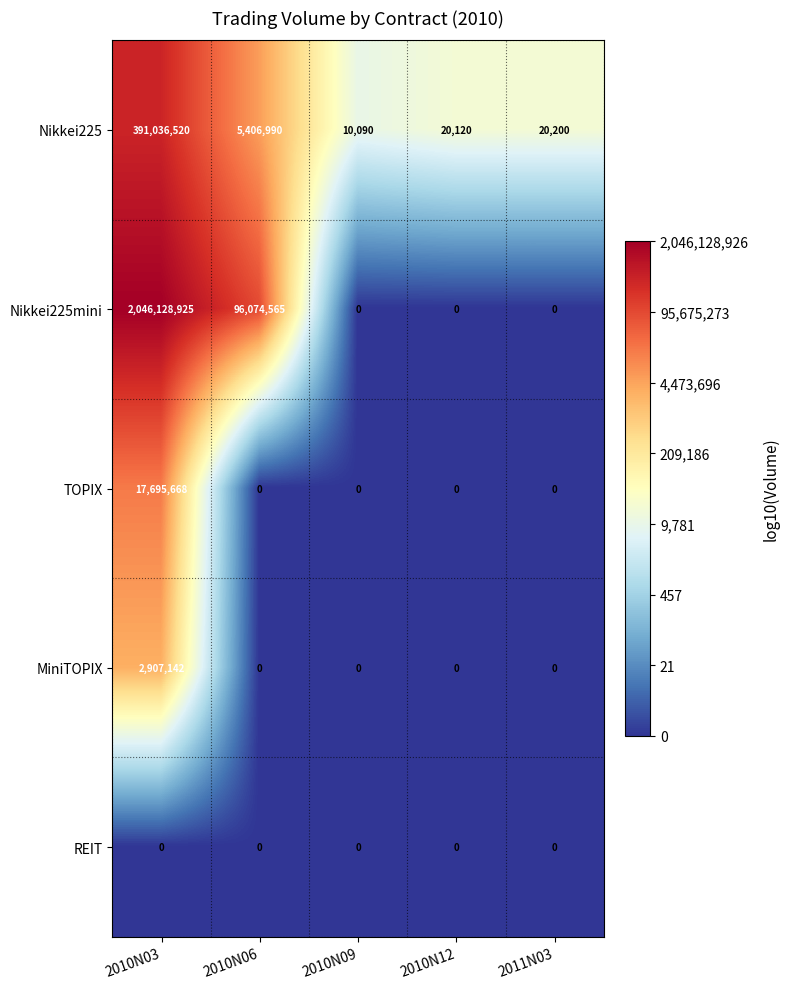

The MiniTOPIX series shows 0 at 2010N12. True or false?

True